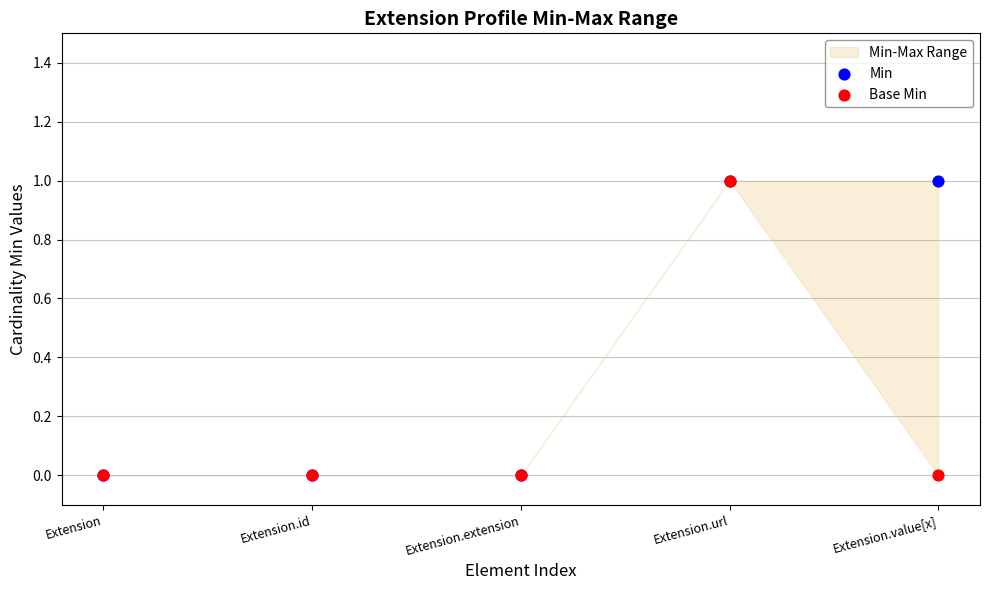

Which series reaches the maximum Y coordinate?

Min